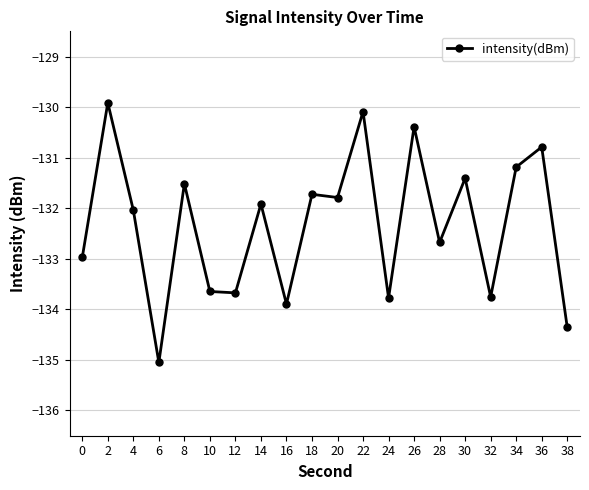

What is the value of the 4th point from the left?

-135.1